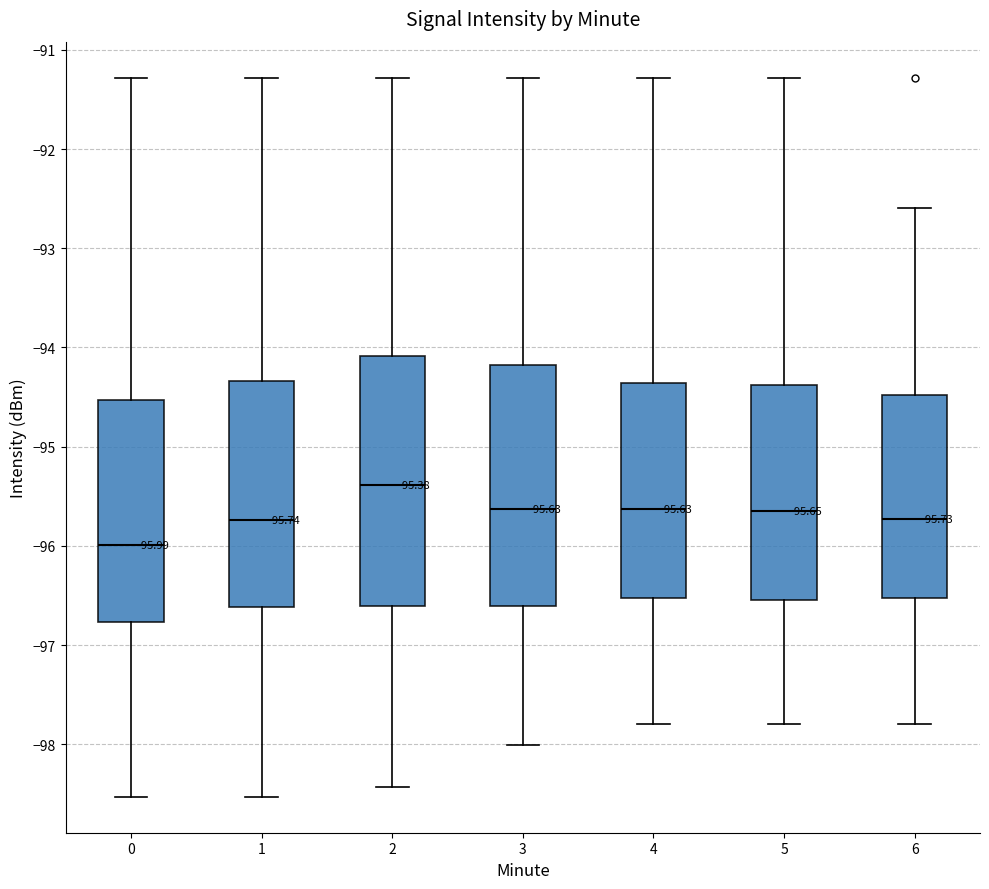

Which box's median line is the highest?

2